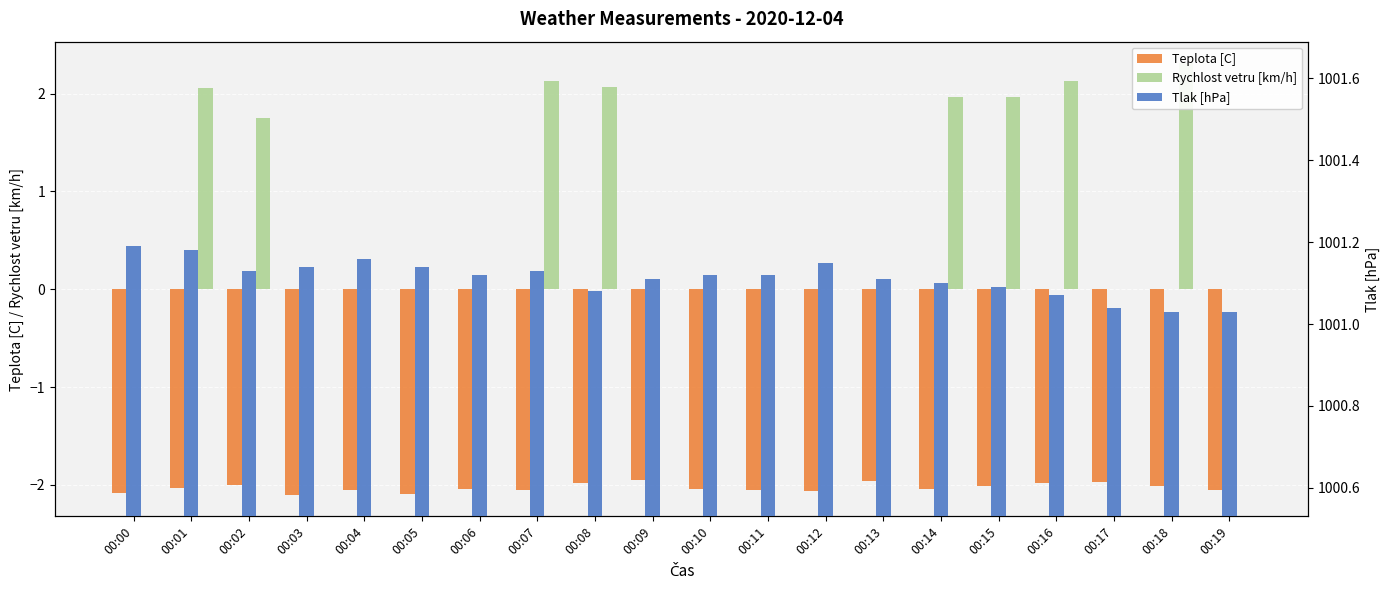

What is the value of the Tlak [hPa] bar at the 17th from the left?

1001.1